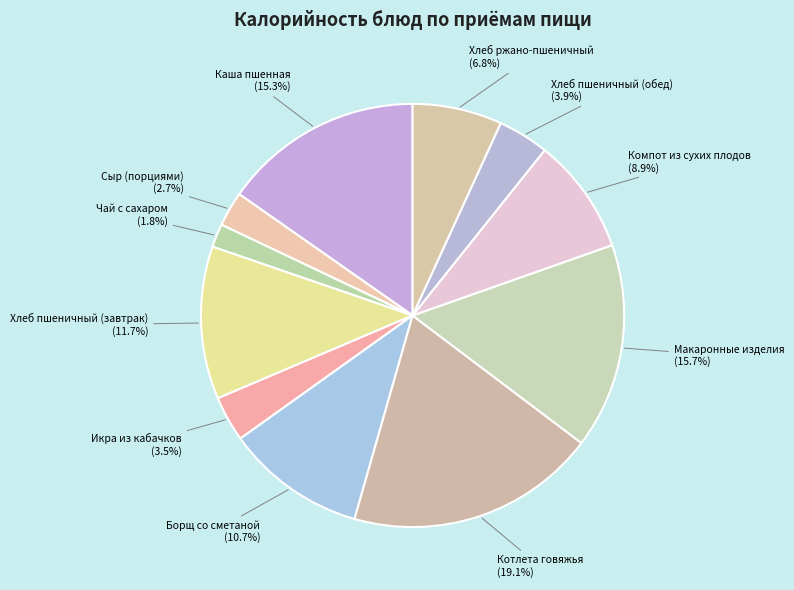

The Хлеб пшеничный (обед) slice represents 4% of the pie. True or false?

True